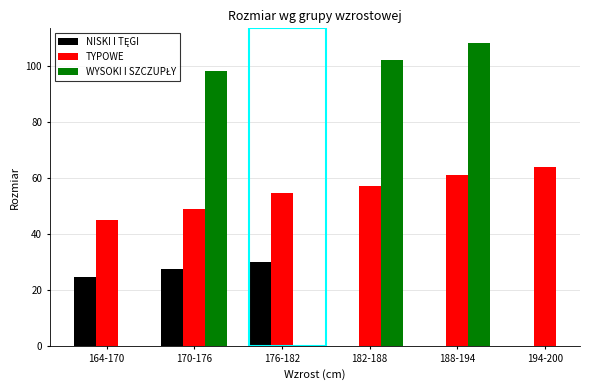

Does the chart contain stacked bars?

No